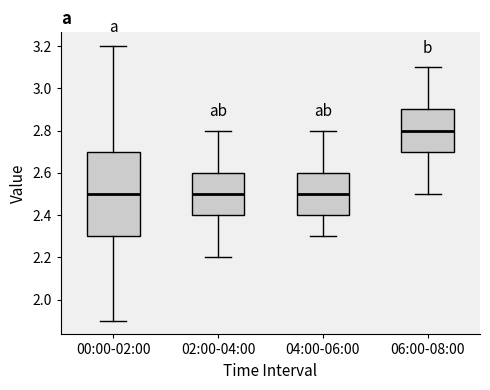

Comparing the boxes themselves (not the whiskers), which one is the tallest?

00:00-02:00